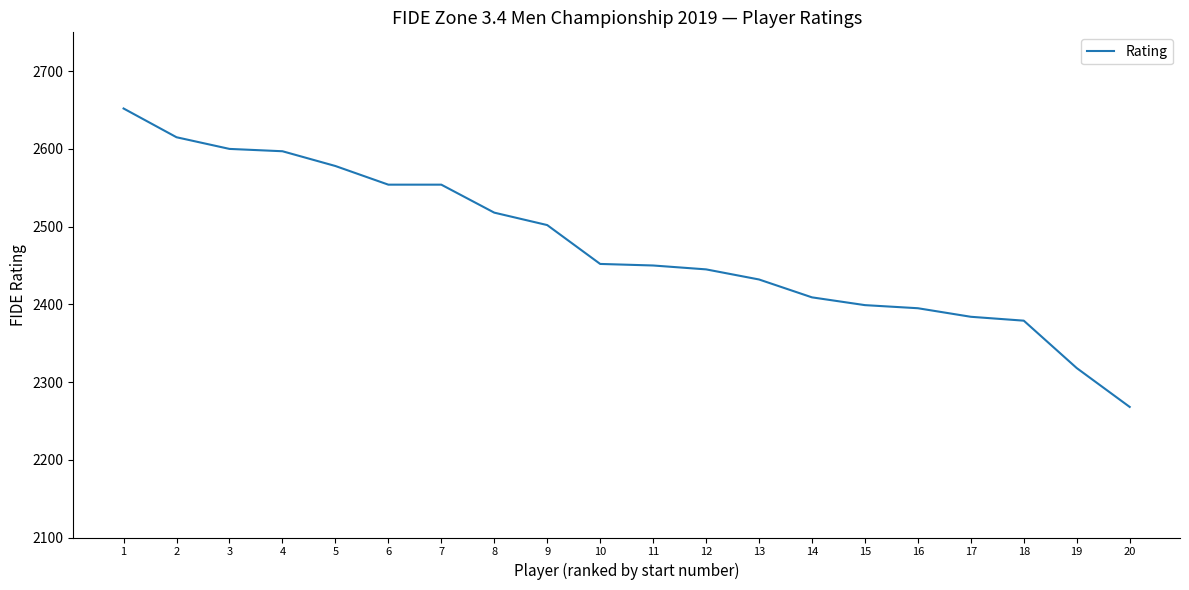

What is the greatest value displayed?

2652